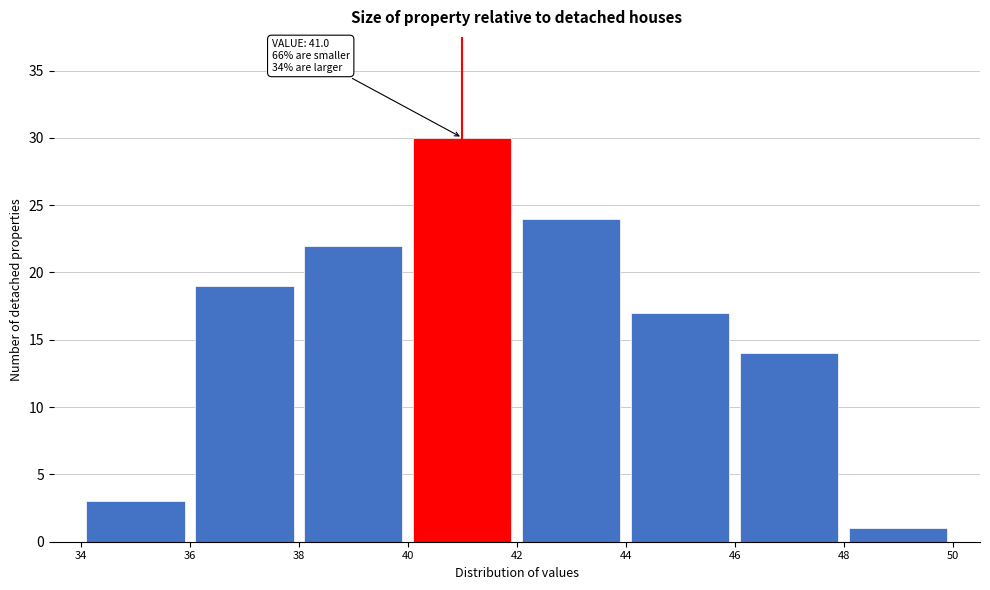

Which range on the x-axis has the tallest bar?

40 to 42